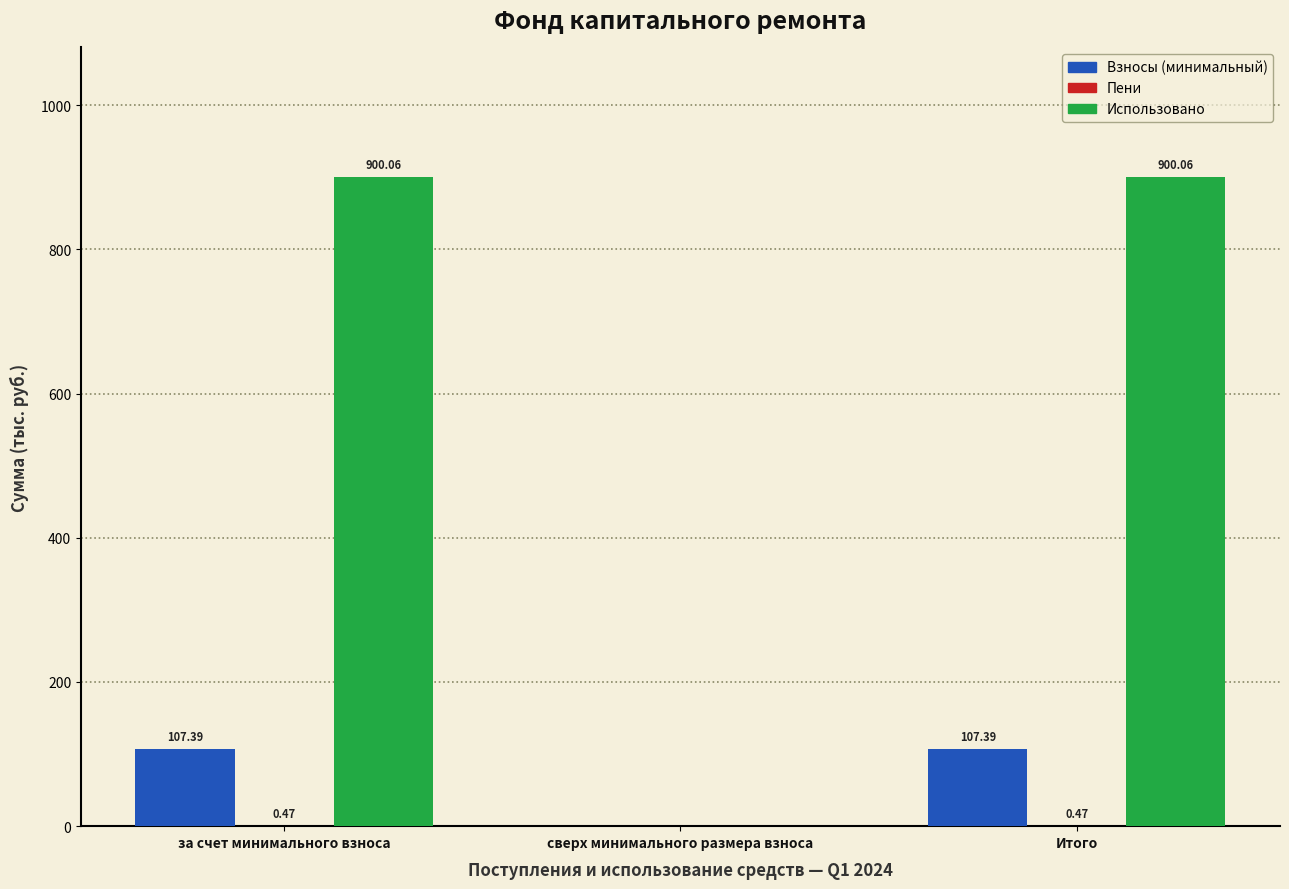

Which series has the largest total across all categories?

Использовано